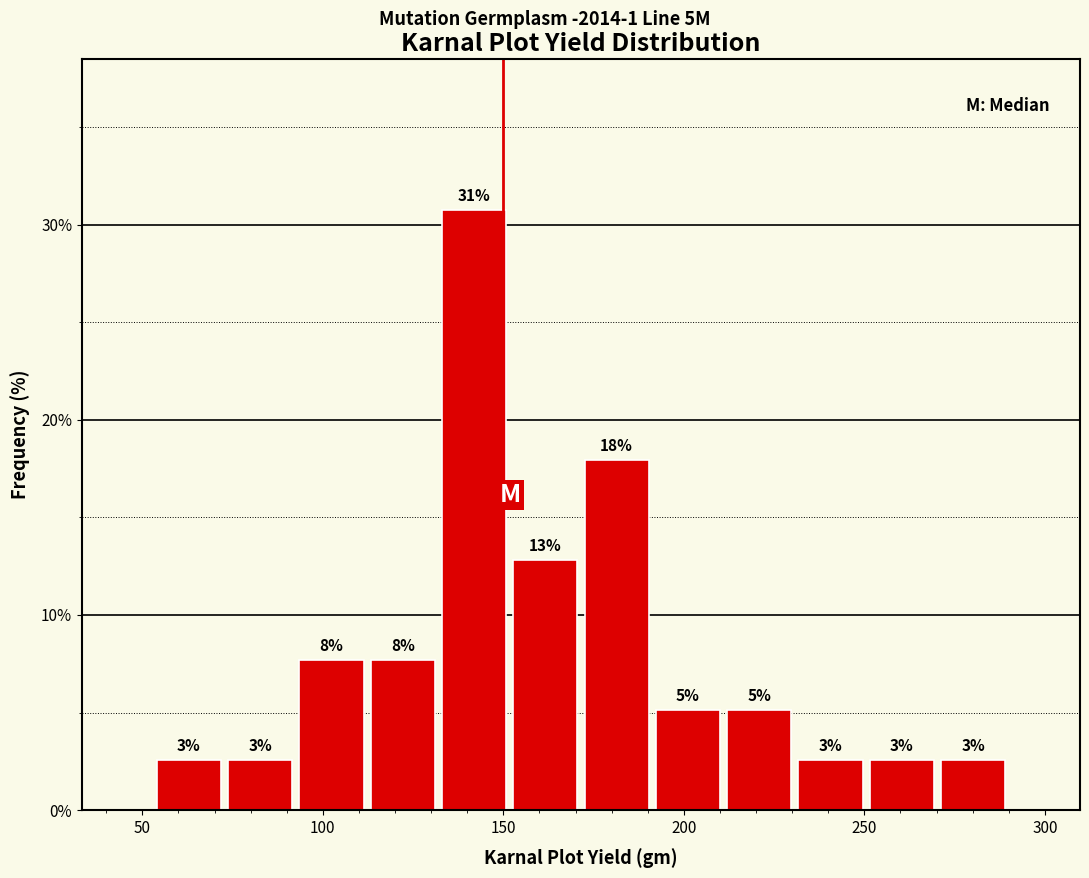

Around what value on the x-axis is the tallest bar? Give the approximate position of its centre, as read against the axis.

140